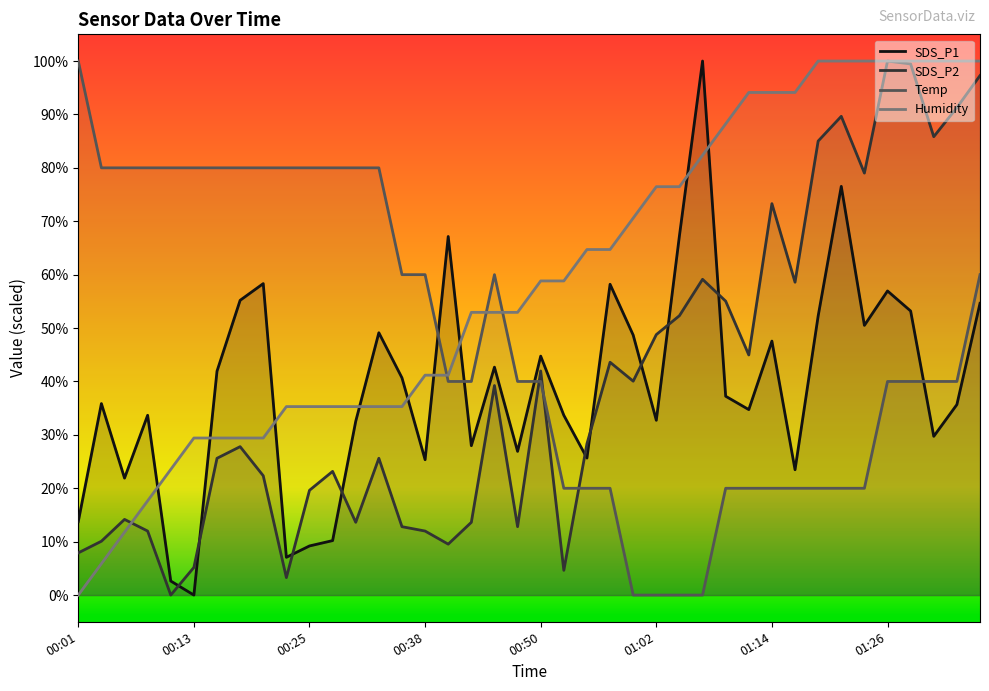

Where does the SDS_P2 series first go above 28?

18